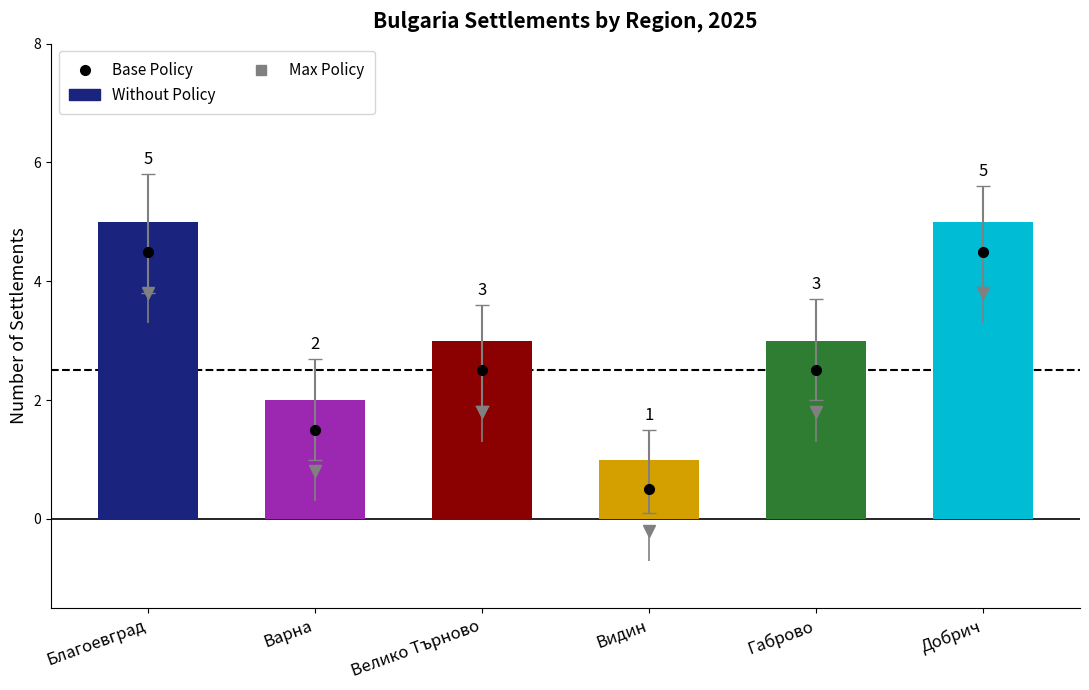

Reading left to right, list all the values displayed in this chart.

Благоевград=5	Варна=2	Велико Търново=3	Видин=1	Габрово=3	Добрич=5